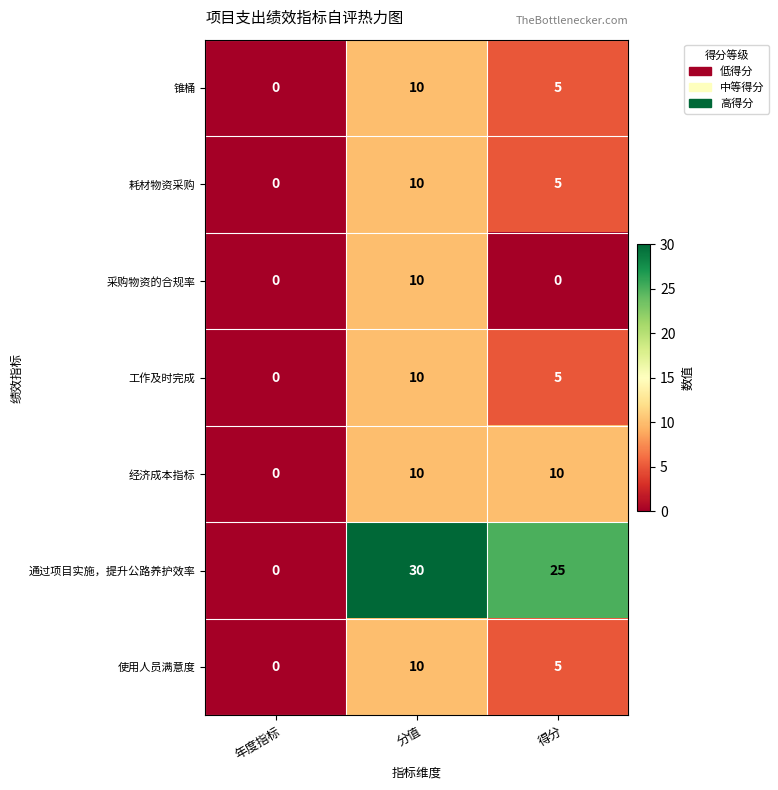

At which category is the sum across all series the highest?

分值